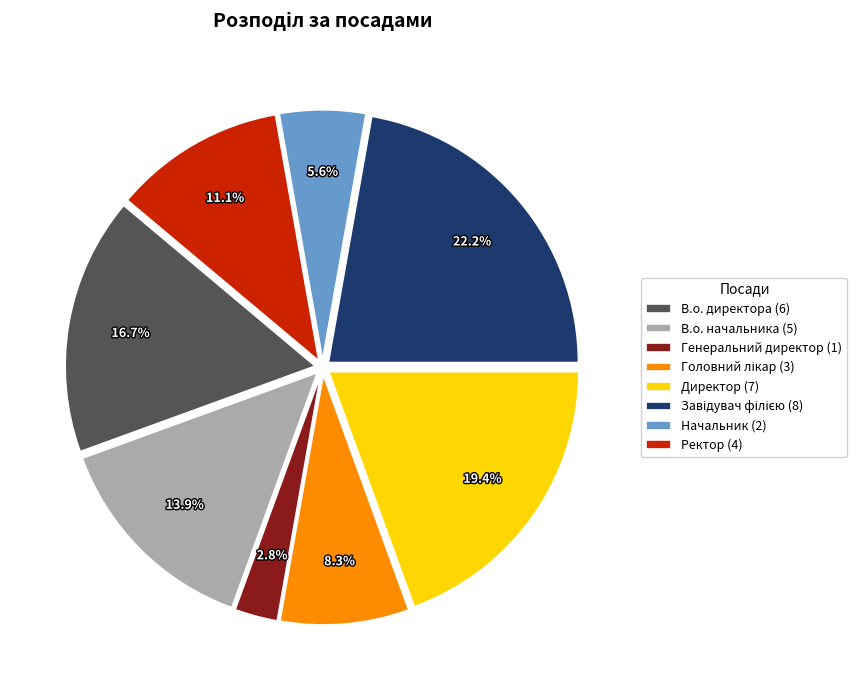

What portion of the pie excludes Директор (7)?

80.6%